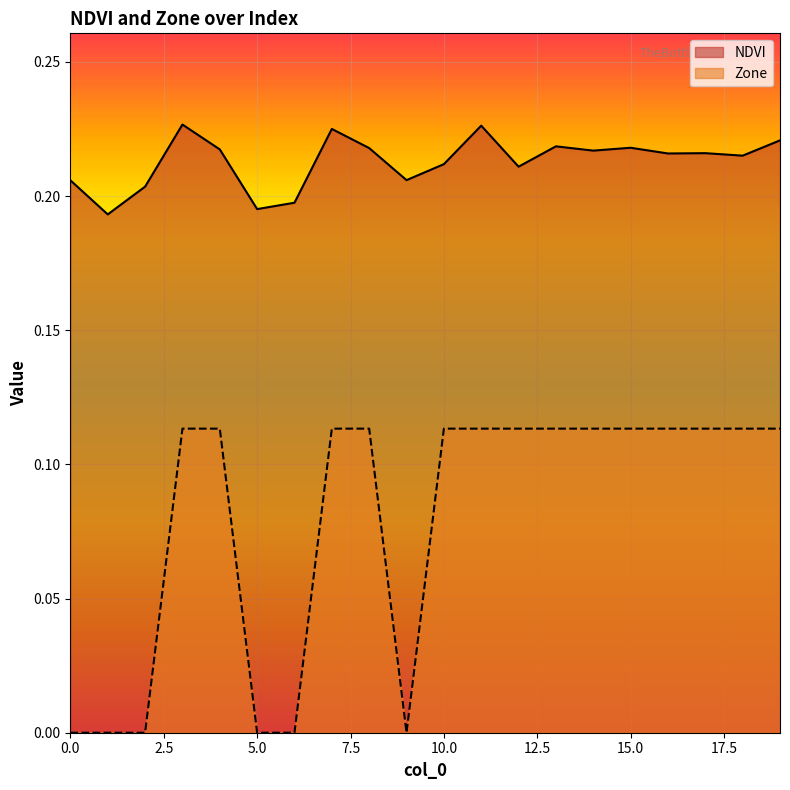

Reading left to right, extract all data points from this chart.

NDVI: 0=0.2	1=0.2	2=0.2	3=0.2	4=0.2	5=0.2	6=0.2	7=0.2	8=0.2	9=0.2	10=0.2	11=0.2	12=0.2	13=0.2	14=0.2	15=0.2	16=0.2	17=0.2	18=0.2	19=0.2
Zone: 0=0.0	1=0.0	2=0.0	3=0.1	4=0.1	5=0.0	6=0.0	7=0.1	8=0.1	9=0.0	10=0.1	11=0.1	12=0.1	13=0.1	14=0.1	15=0.1	16=0.1	17=0.1	18=0.1	19=0.1